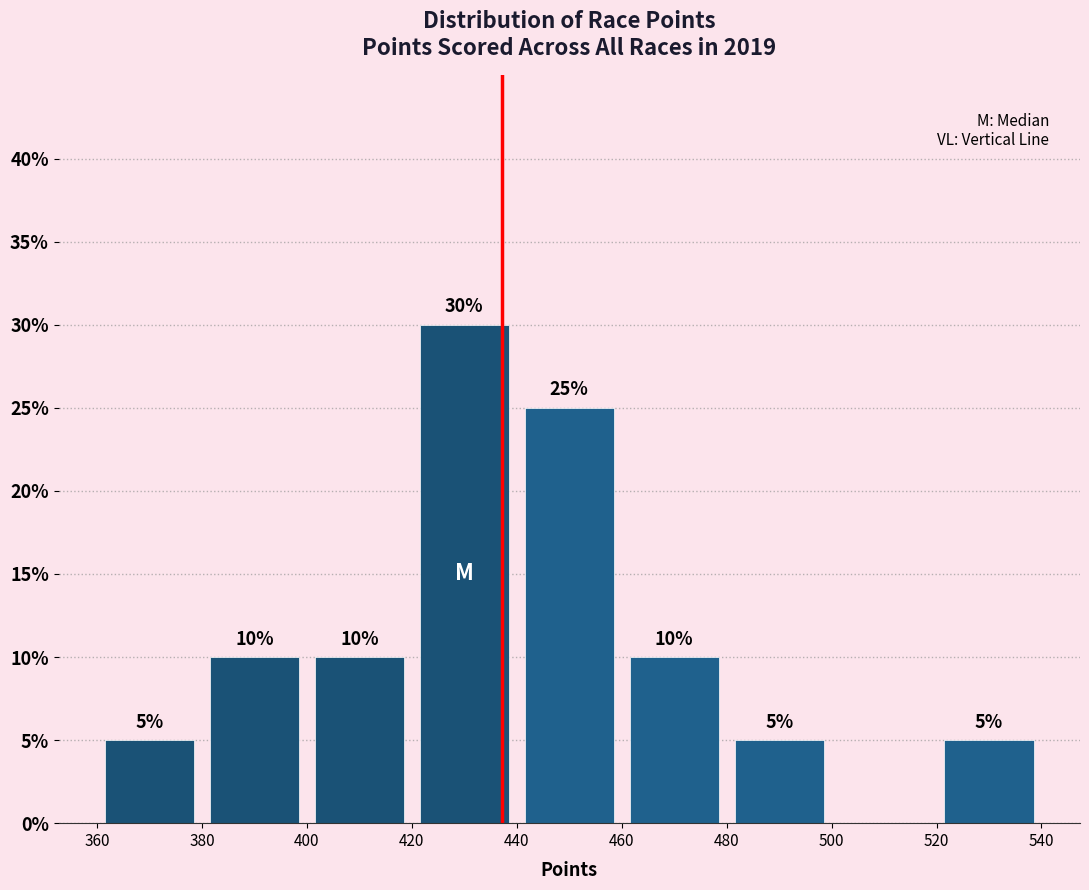

Which range on the x-axis has the tallest bar?

420 to 440